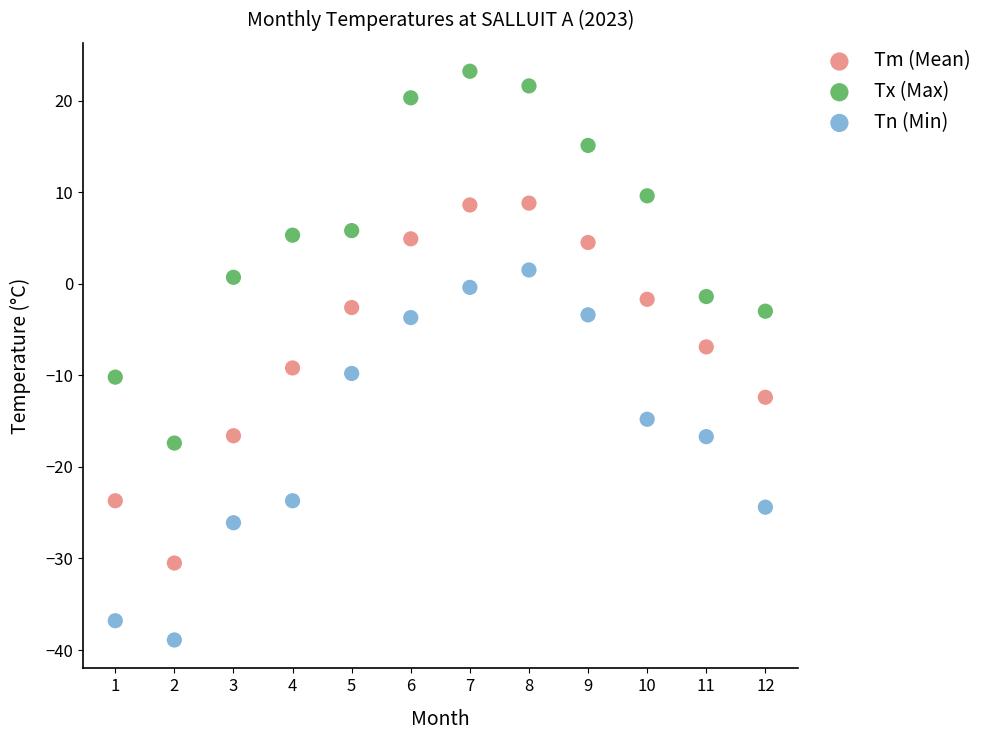

Across all data points, what is the range of Y values (max minus min)?

62.1